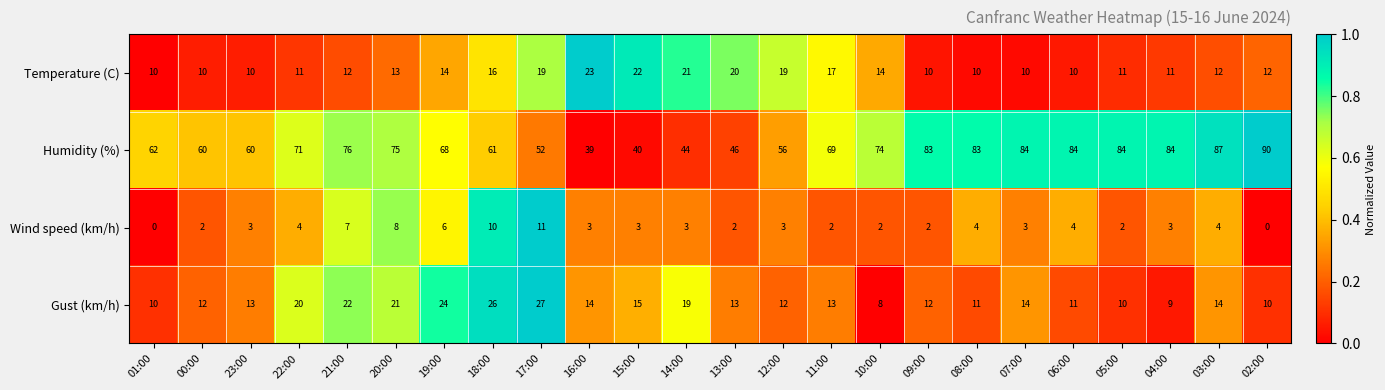

Read the Gust (km/h) value at 04:00, to the nearest 10.

10